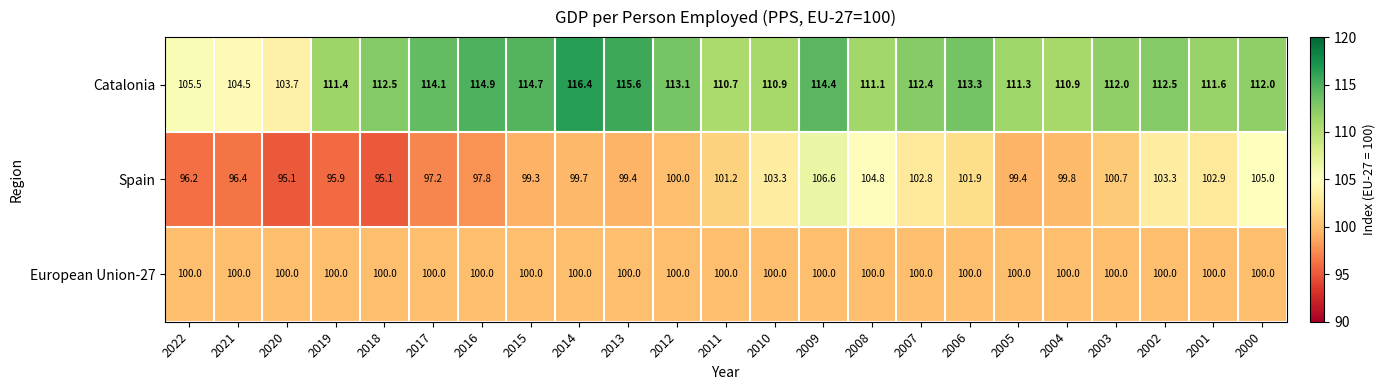

The European Union-27 series shows 100.0 at 2004. True or false?

True